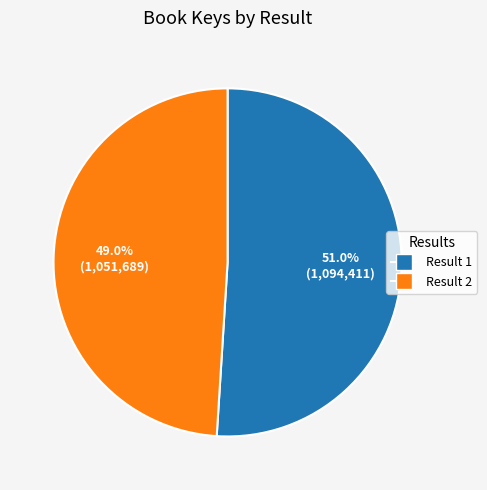

Which category has the biggest portion of the pie?

Result 1